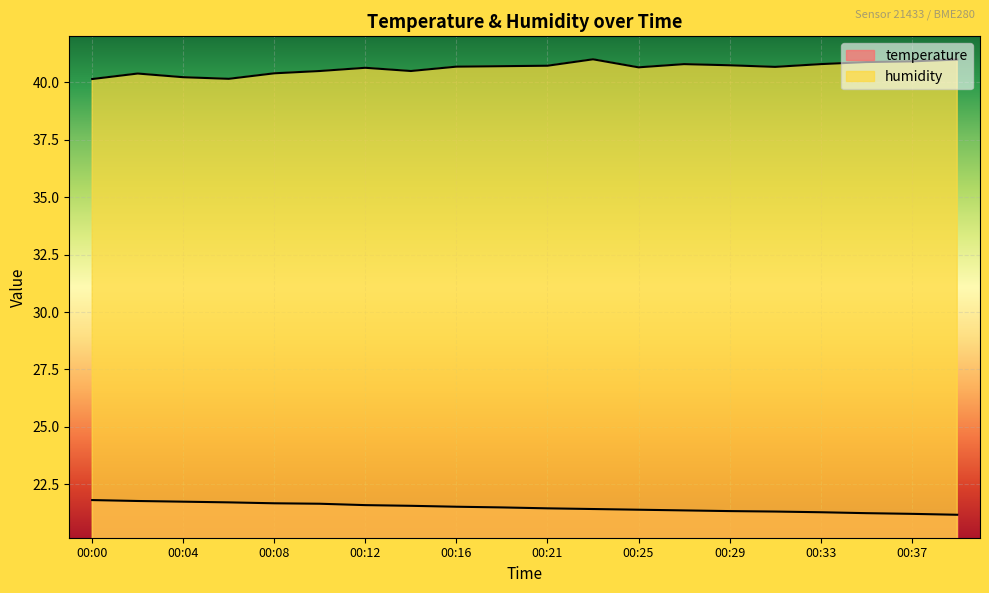

What are all the series names shown in the legend?

temperature, humidity